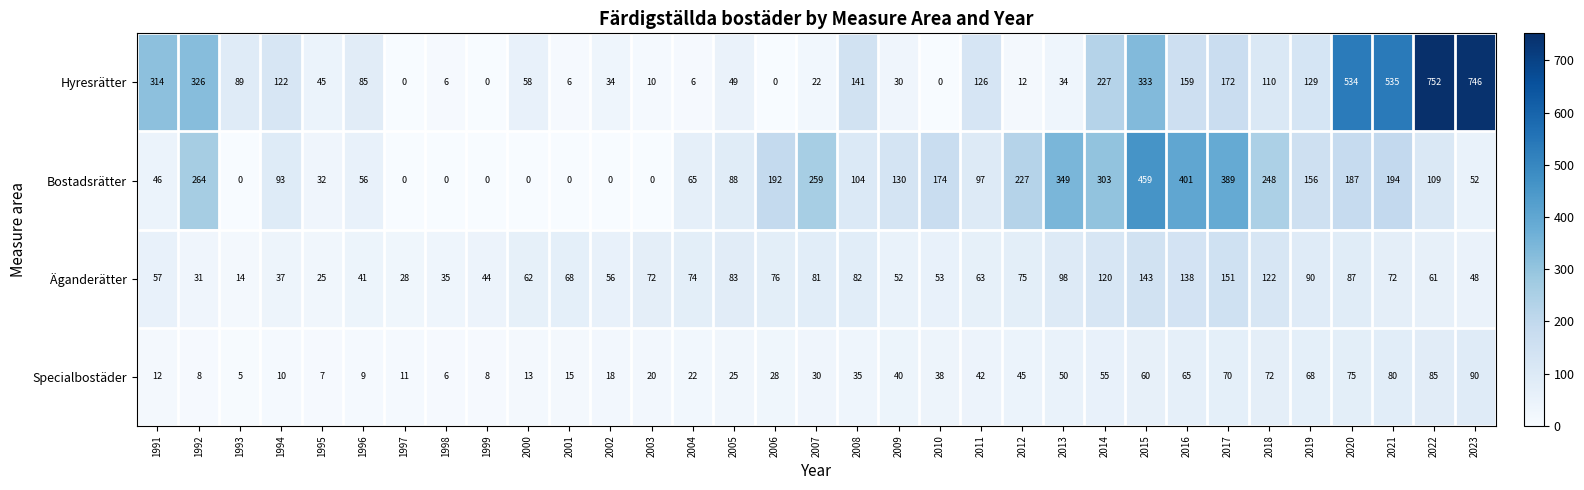

At which category is the sum across all series the highest?

2022